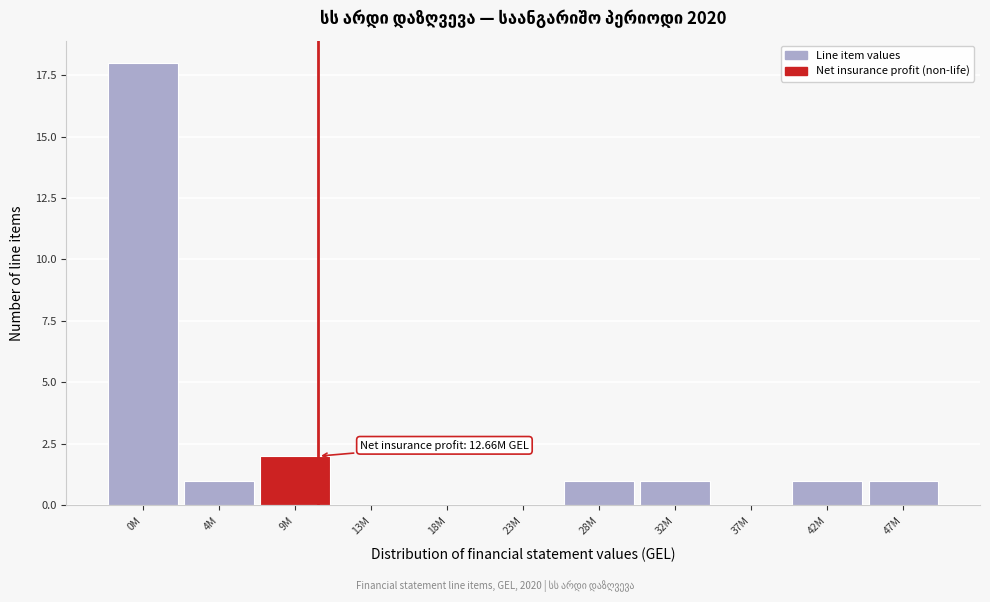

Reading left to right, list all the values displayed in this chart.

0M=18	4M=1	9M=2	13M=0	18M=0	23M=0	28M=1	32M=1	37M=0	42M=1	47M=1